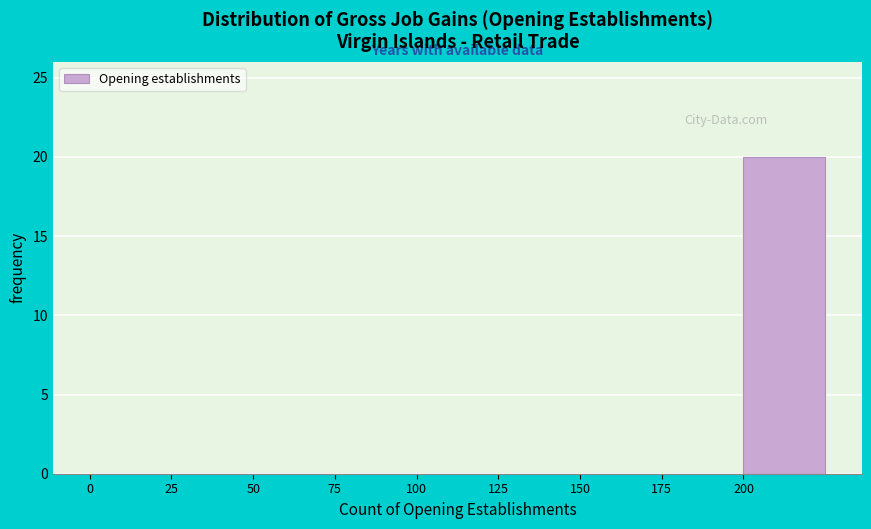

Reading left to right, transcribe this chart: for each bar, give the range it covers on the x-axis and its height. The values are not printed on the chart, so give them approximately, as read against the axis.

0 to 25: 0
25 to 50: 0
50 to 75: 0
75 to 100: 0
100 to 125: 0
125 to 150: 0
150 to 175: 0
175 to 200: 0
200 to 225: 20